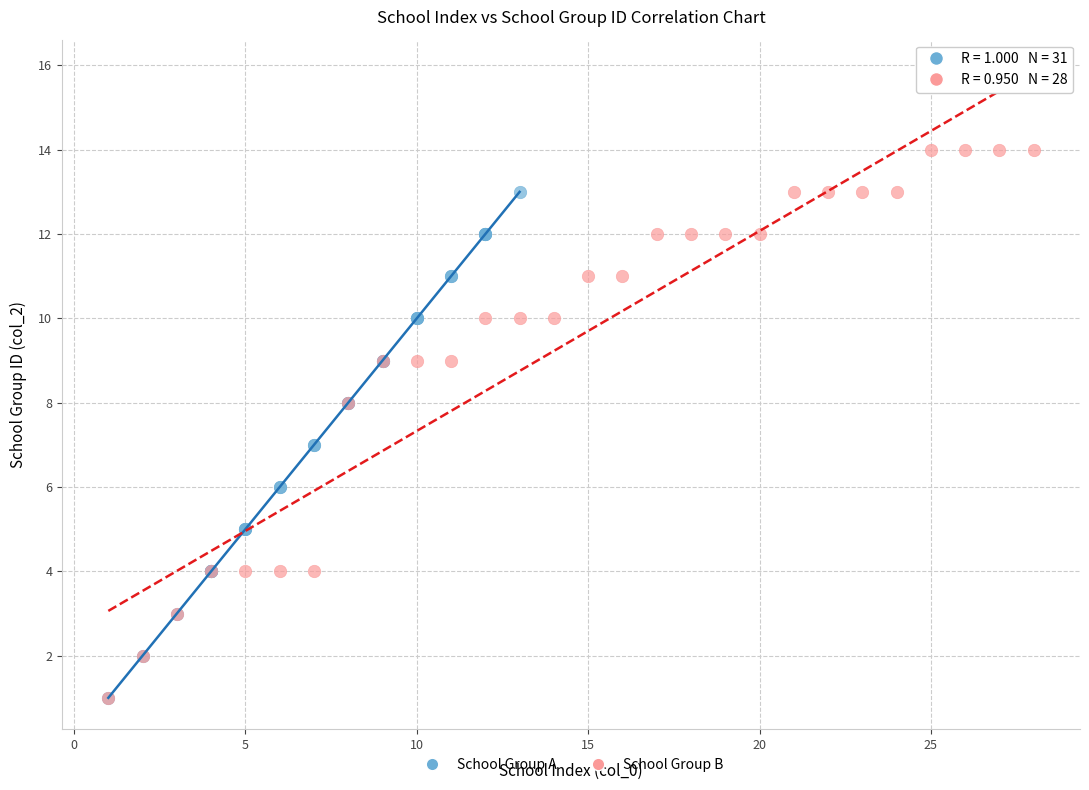

Which series has the largest Y range (max minus min)?

School Group B